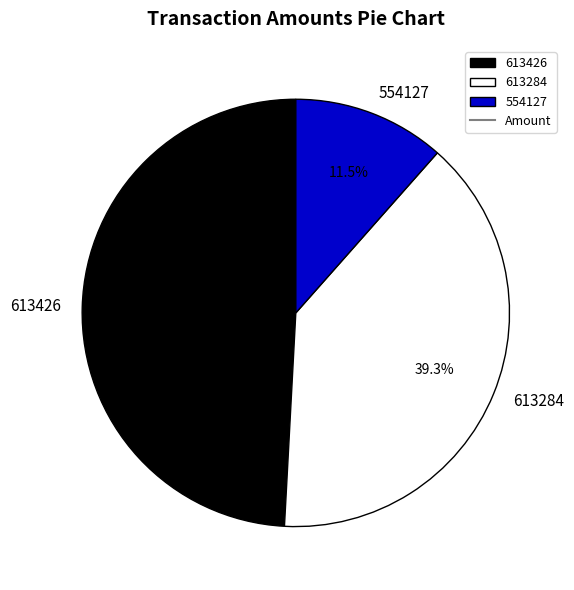

To the nearest percent, what is the difference between the 613426 and 613284 slice percentages?

10%